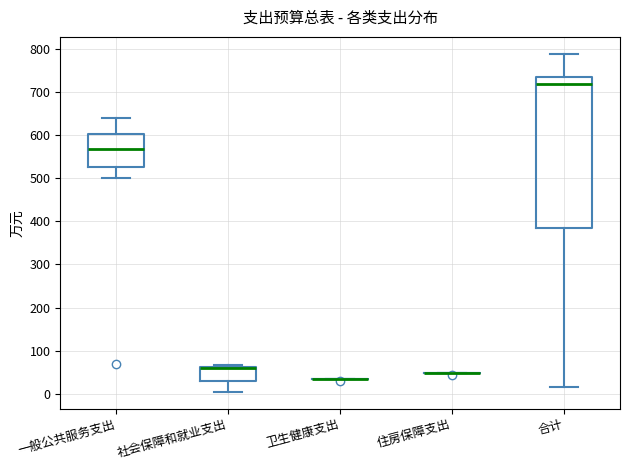

Reading left to right, read every box against the y-axis: the position of its median line, the range the box covers, and the ends of its whiskers. The values are not printed on the chart, so give them approximately, as read against the axis.

一般公共服务支出: median 570, box 530 to 600, whiskers 500 to 640
社会保障和就业支出: median 60 (just below the box's upper edge), box 30 to 60, whiskers 10 to 70
卫生健康支出: box collapsed to a line at 30, whiskers 30 to 30
住房保障支出: box collapsed to a line at 50, whiskers 50 to 50
合计: median 720, box 390 to 730, whiskers 20 to 790